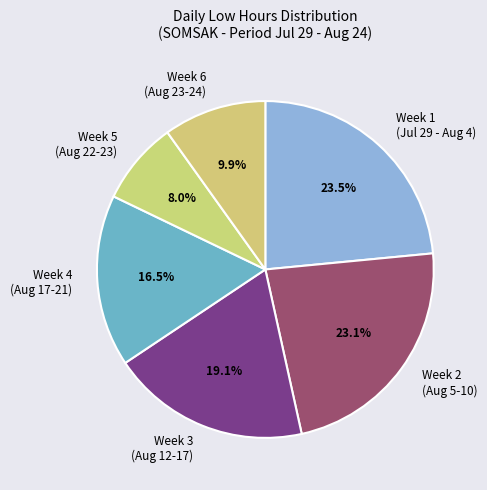

Which has a higher value, Week 4 (Aug 17-21) or Week 5 (Aug 22-23)?

Week 4 (Aug 17-21)